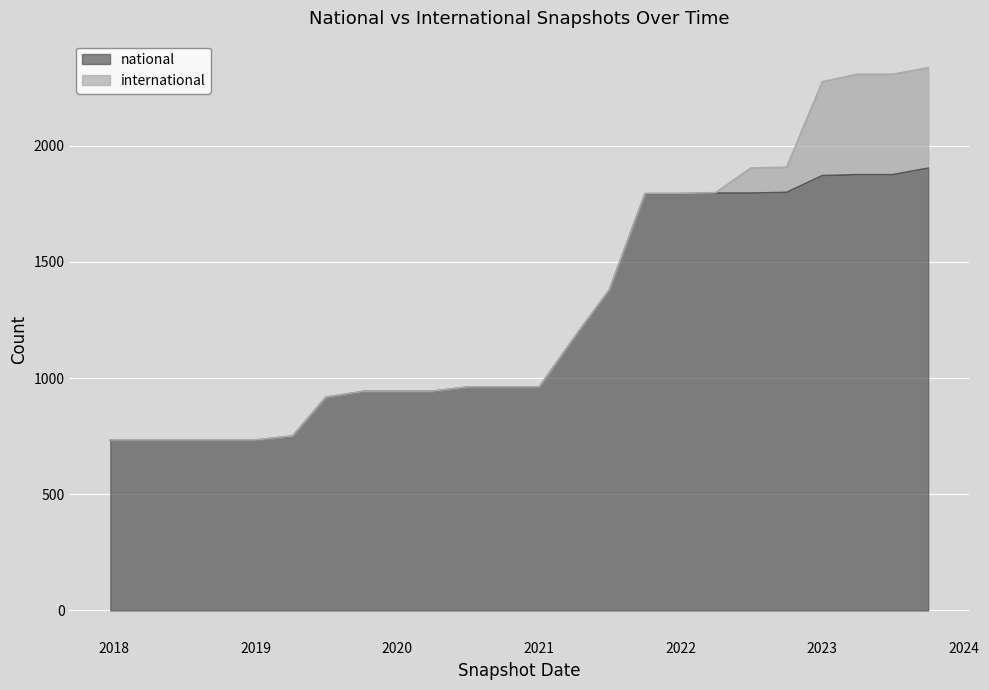

What is the difference between the maximum and minimum values?

1170